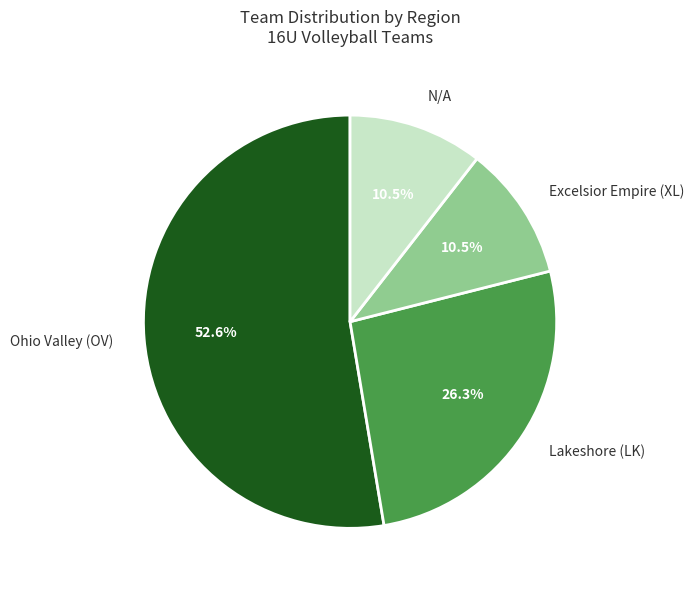

True or false: Excelsior Empire (XL) accounts for 1% of the total.

False